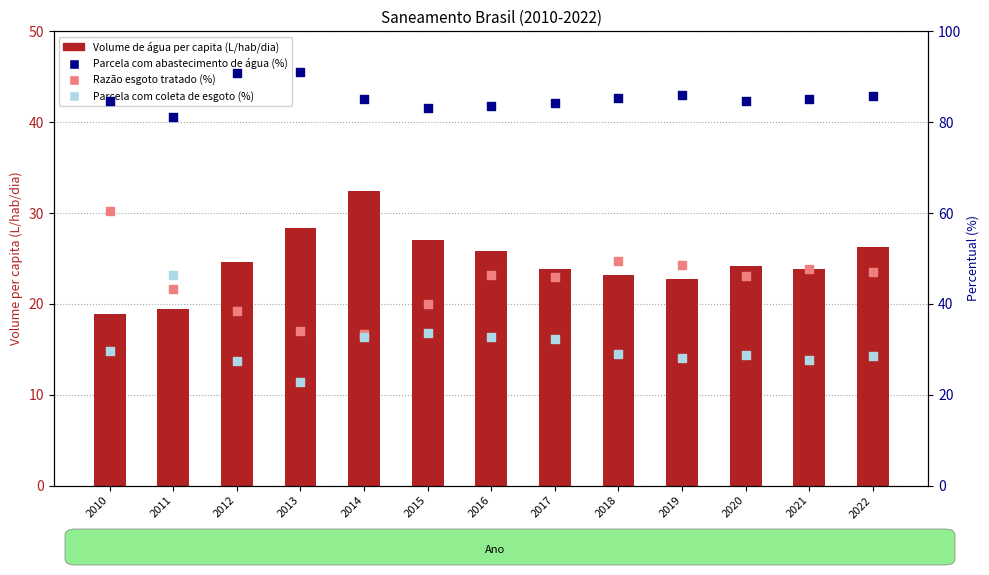

Which series reaches the minimum Y coordinate?

Volume de água per capita (L/hab/dia)